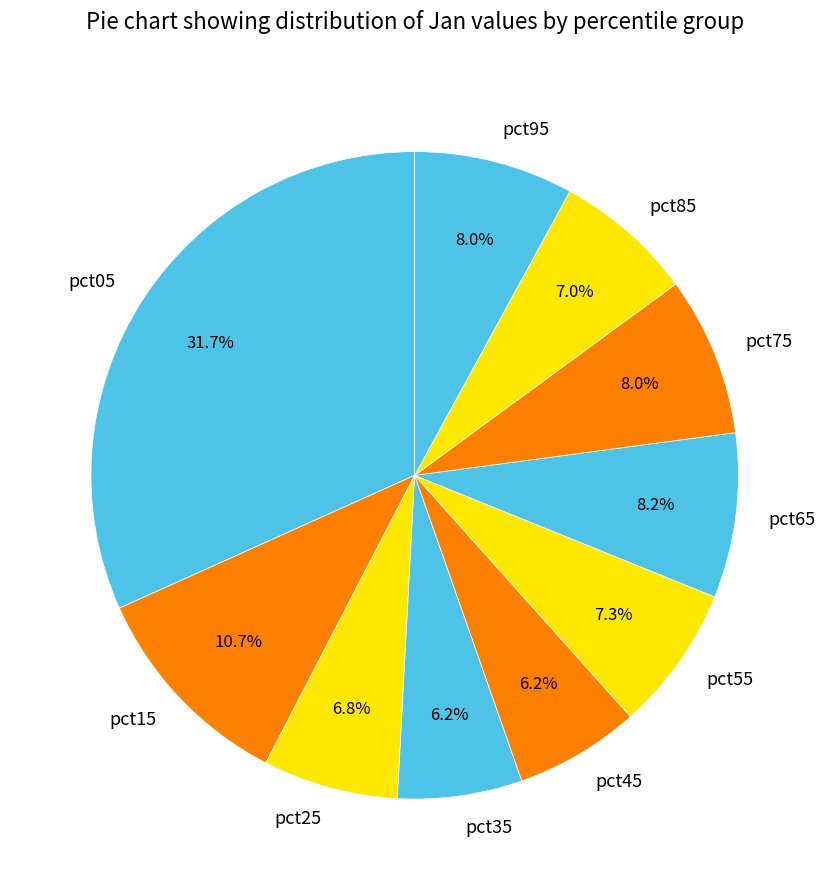

What percentage is NOT represented by pct05?

68.3%